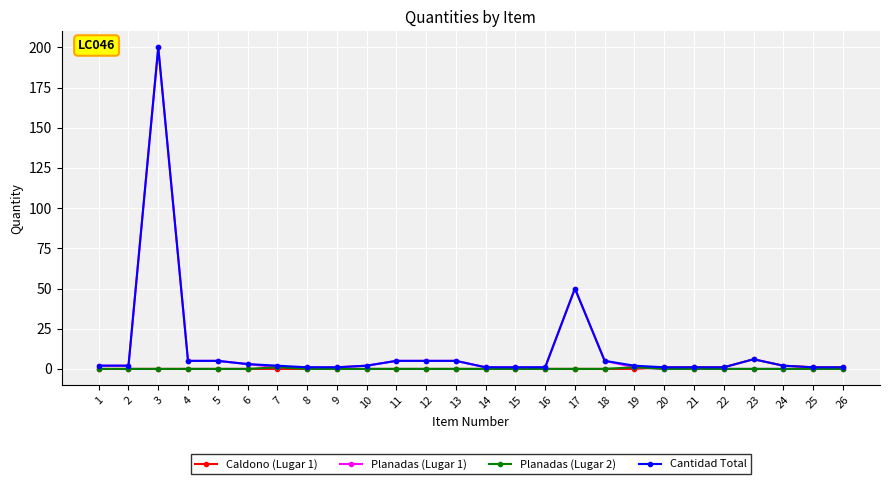

Which series has the largest range (max minus min)?

Planadas (Lugar 1)